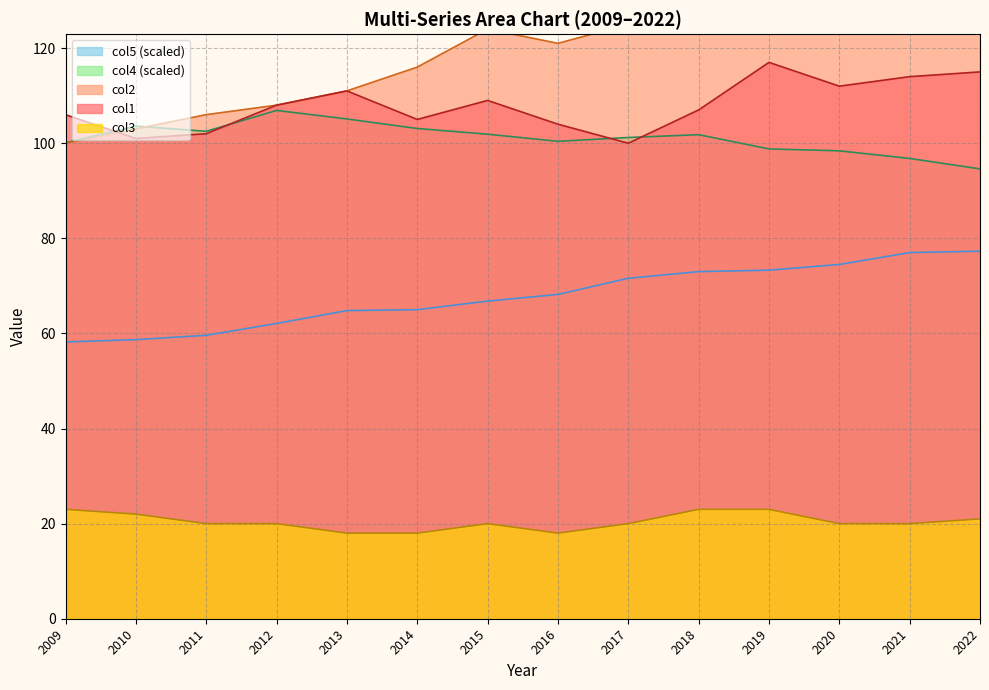

Reading left to right, list all the values displayed in this chart.

col1: 106.0	101.0	102.0	108.0	111.0	105.0	109.0	104.0	100.0	107.0	117.0	112.0	114.0	115.0
col2: 100.0	103.0	106.0	108.0	111.0	116.0	124.0	121.0	125.0	126.0	134.0	146.0	138.0	146.0
col3: 23.0	22.0	20.0	20.0	18.0	18.0	20.0	18.0	20.0	23.0	23.0	20.0	20.0	21.0
col4: 100.1	103.6	102.5	106.9	105.1	103.1	101.9	100.4	101.2	101.8	98.8	98.4	96.8	94.6
col5: 58.2	58.7	59.6	62.1	64.8	65.0	66.8	68.2	71.6	73.0	73.3	74.5	77.0	77.3